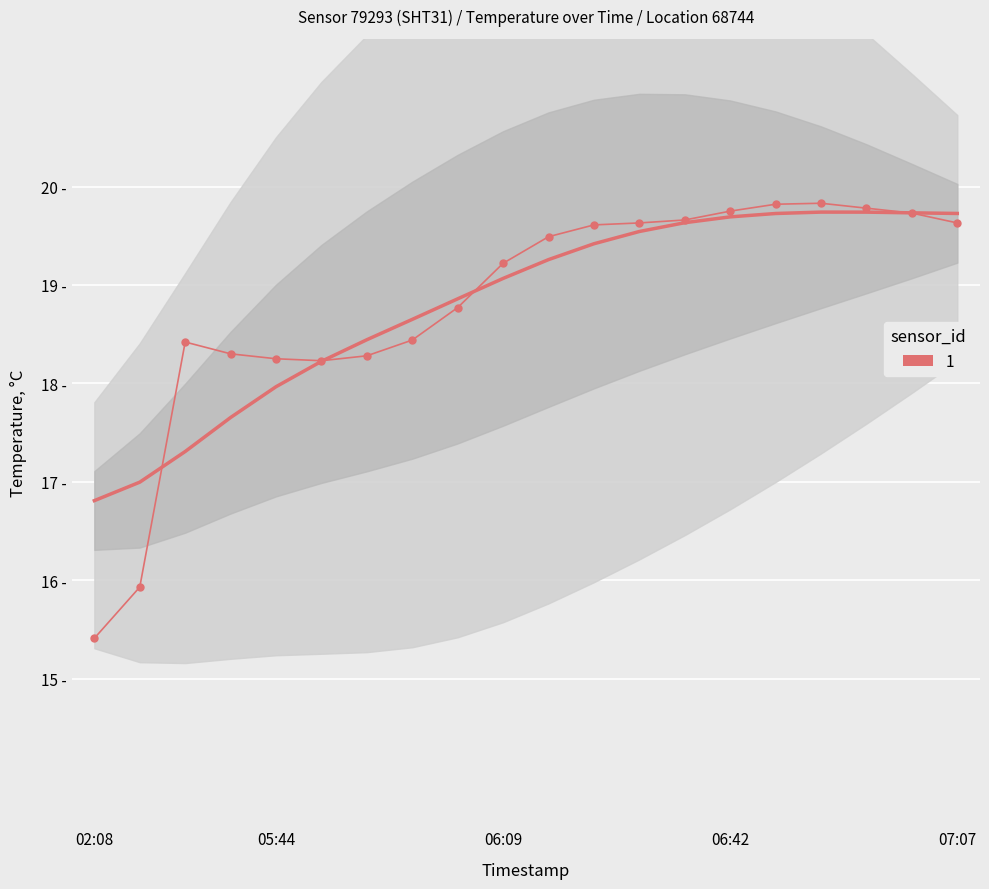

Approximately how many times larger is the value at 06:57 compared to 05:49?

1.1